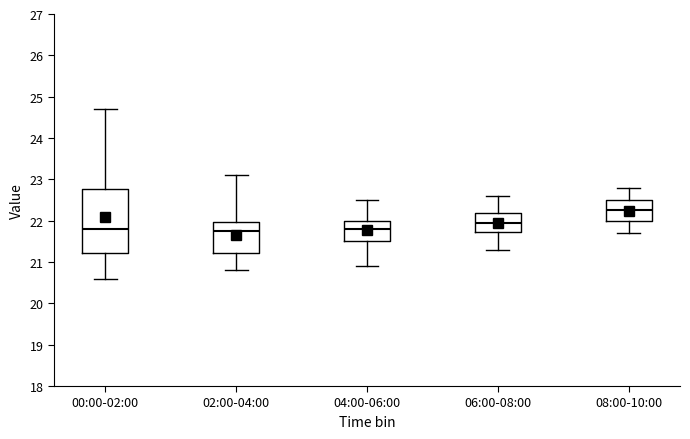

Which box is the tallest, from its lower edge to its upper edge?

00:00-02:00